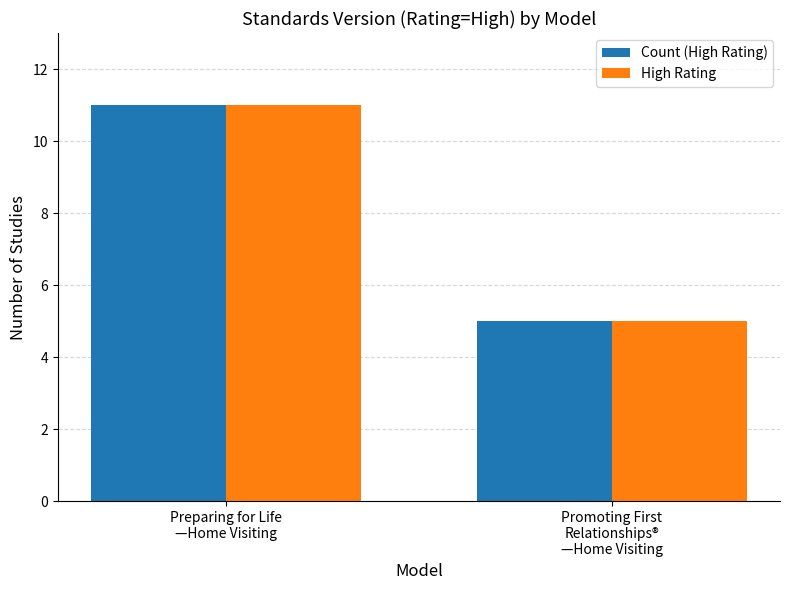

What is the difference between the maximum and minimum values in the Count (High Rating) series?

6